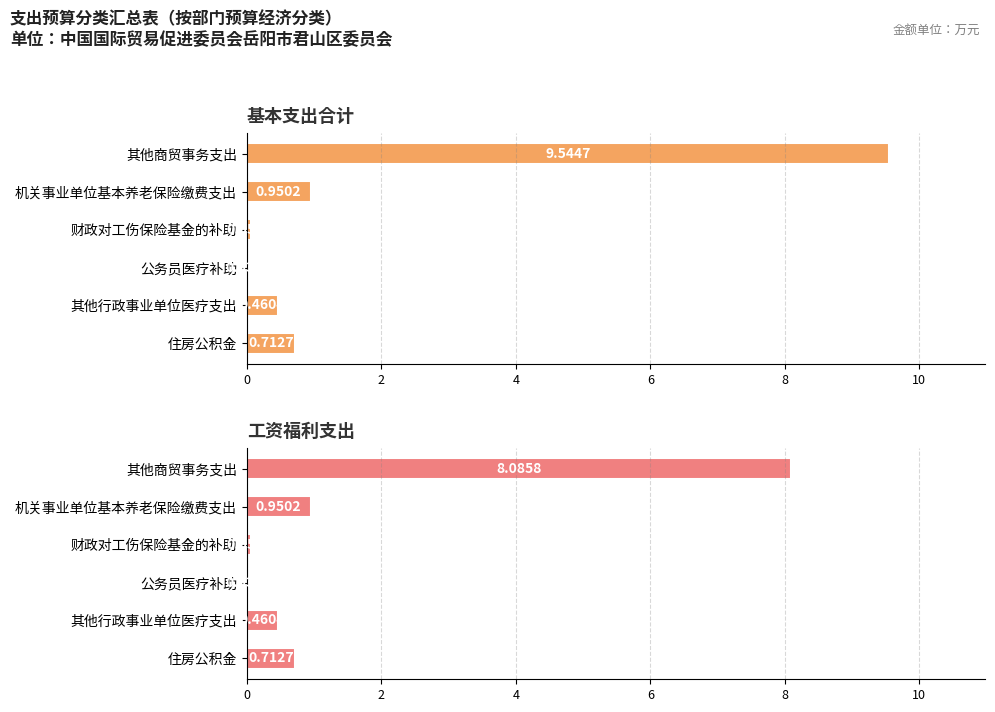

What are all the series names shown in the legend?

基本支出合计, 工资福利支出